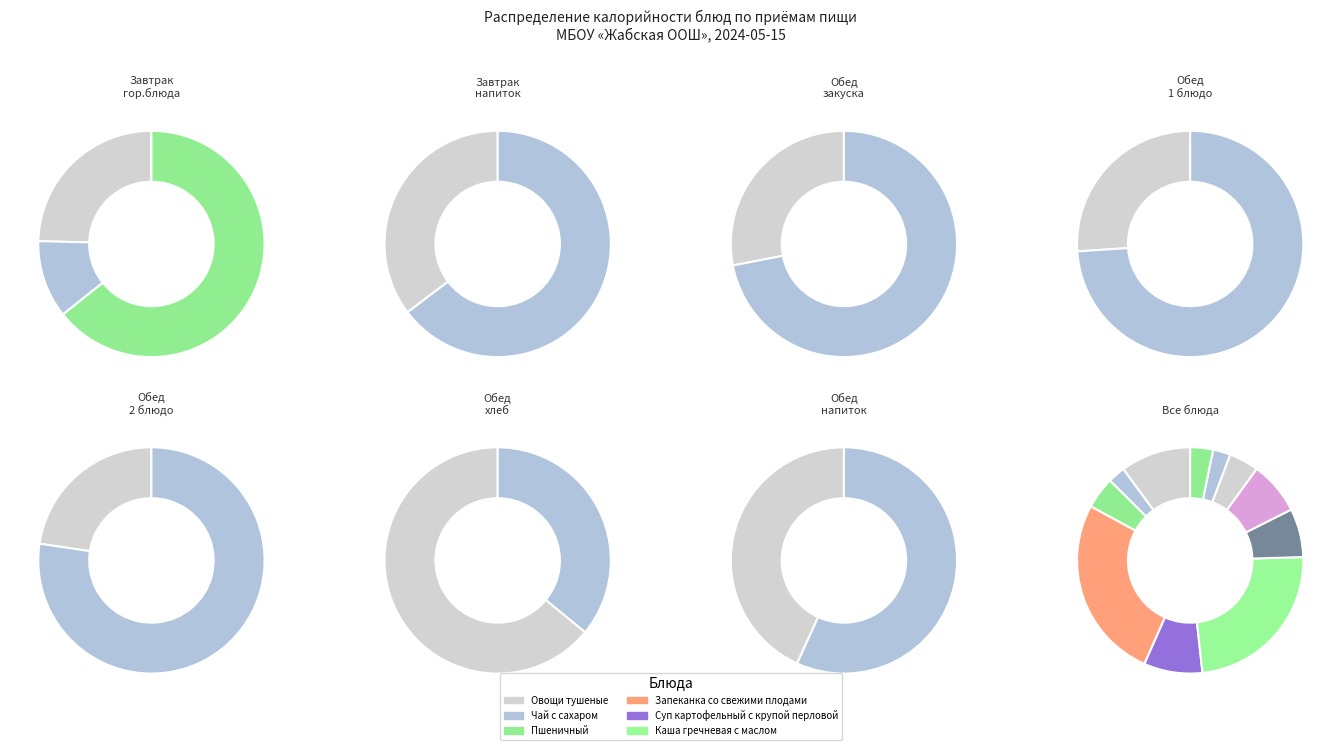

How many slices are in this pie chart?

11